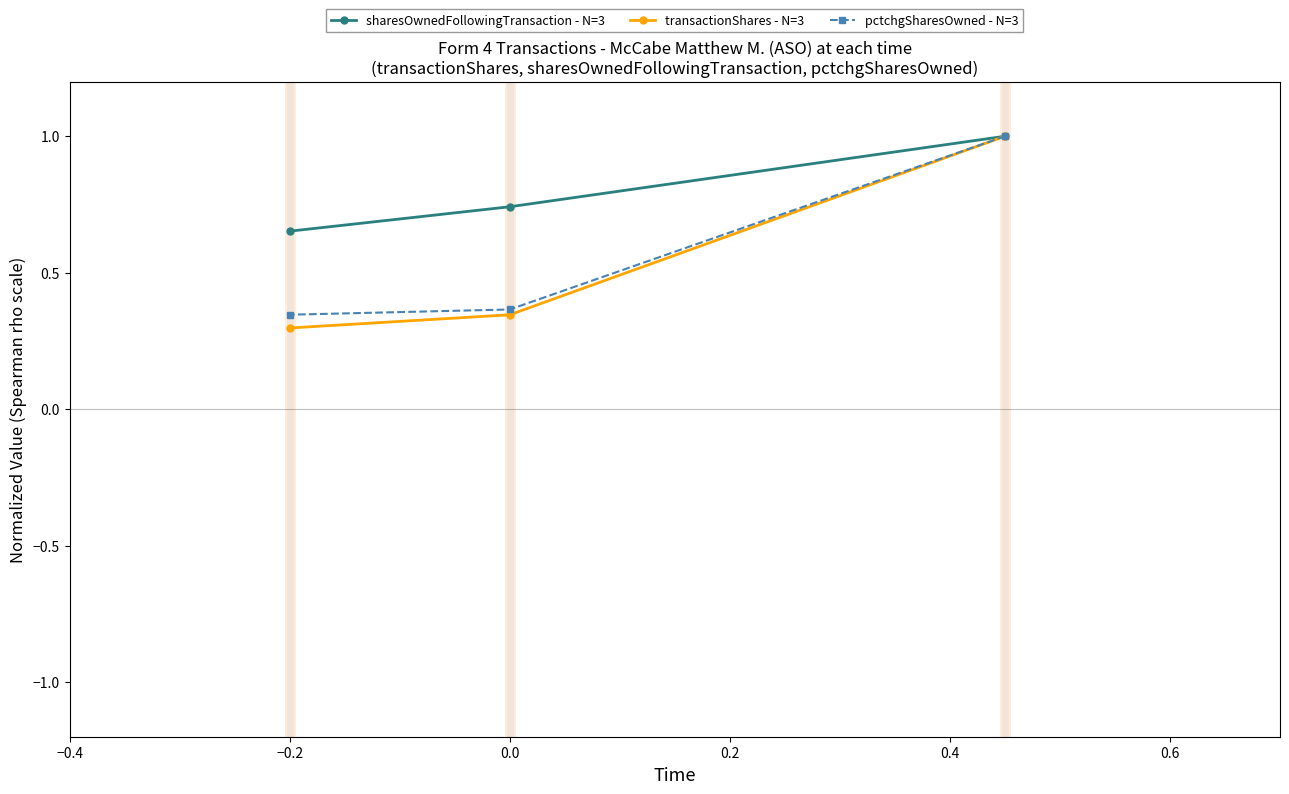

How many pctchgSharesOwned - N=3 values are between 0 and 1?

3